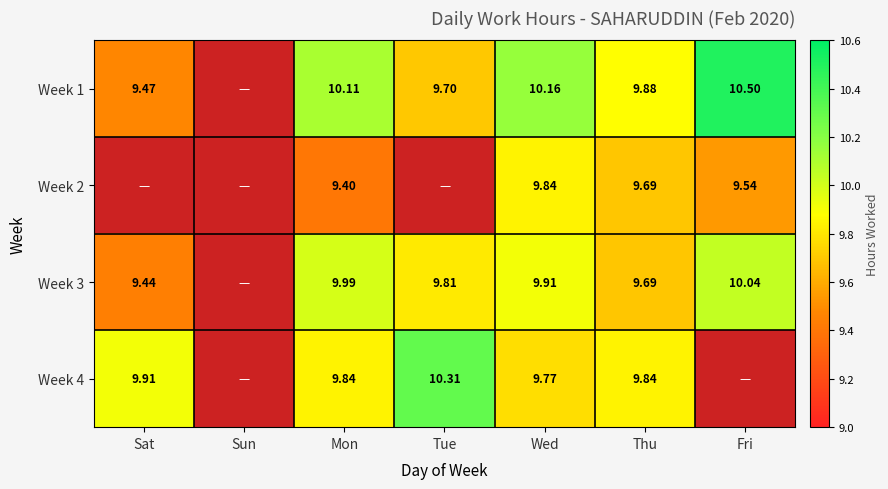

Which has a higher value, Sat or Tue?

Tue